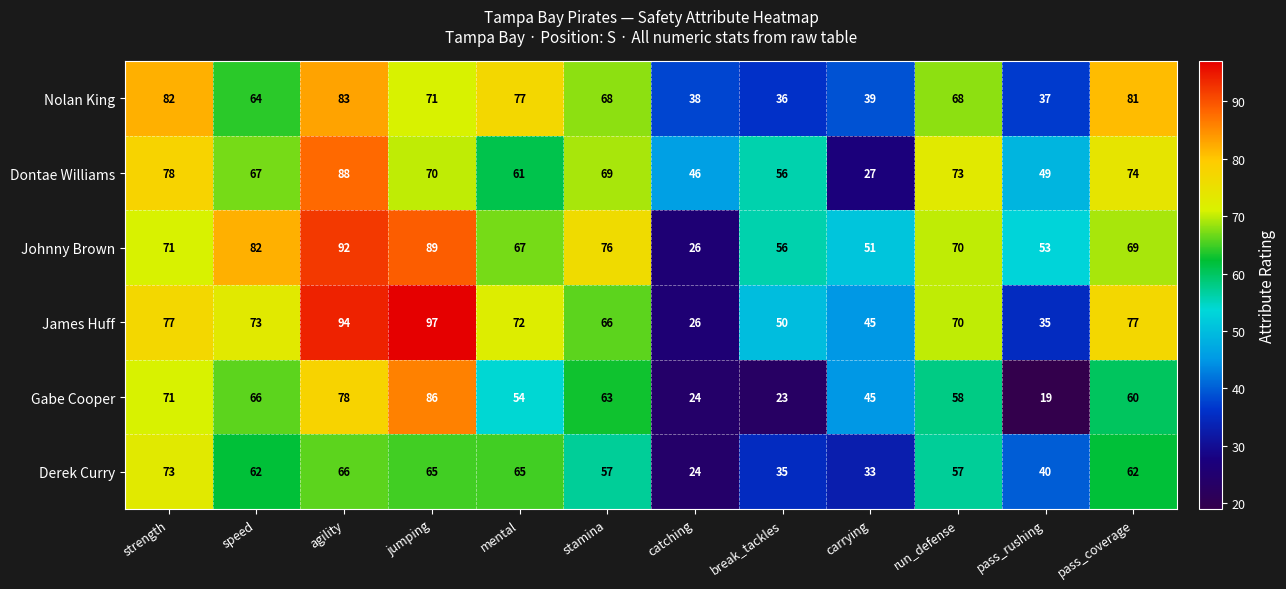

Which series has the widest spread of values?

James Huff